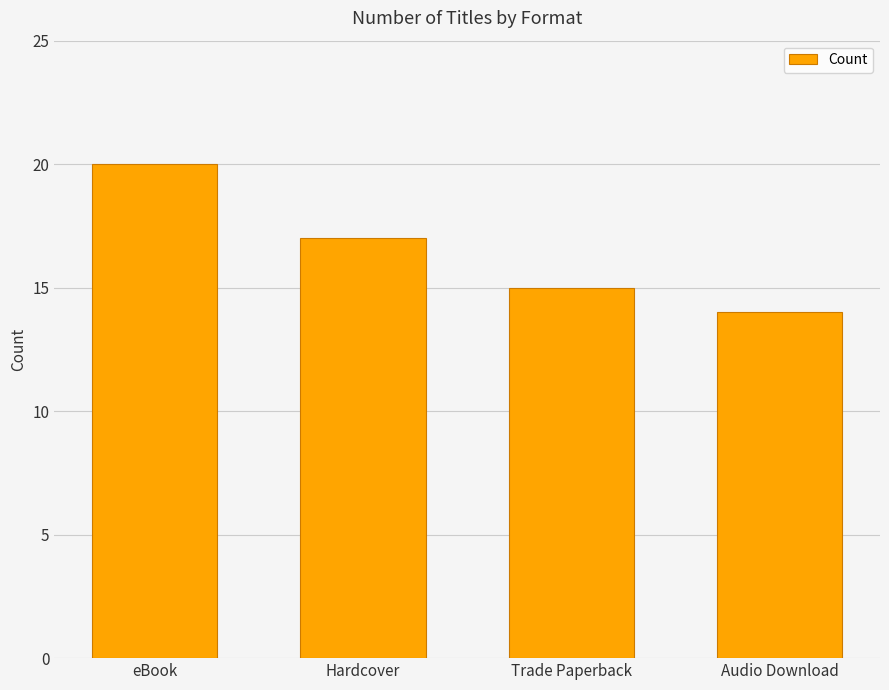

What is the sum of all values?

66